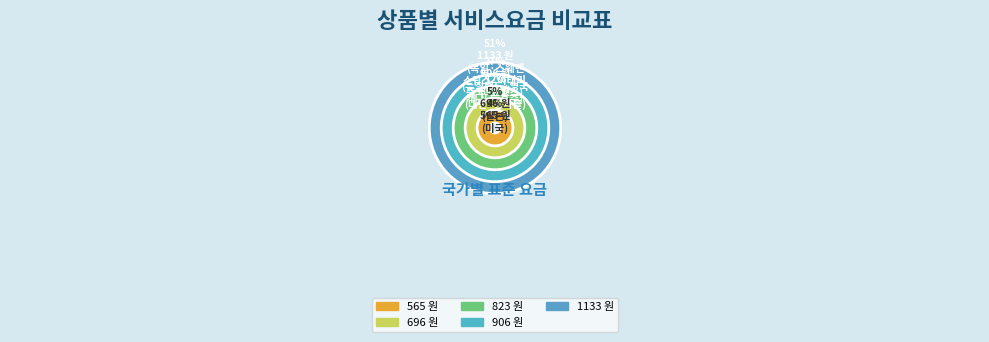

Rank the categories by value from highest to lowest.

독일, 스웨덴, 스위스, 이태리, 중국, 프랑스, 뉴질랜드, 영국, 캐나다, 호주, 대만, 싱가폴, 일본, 미국